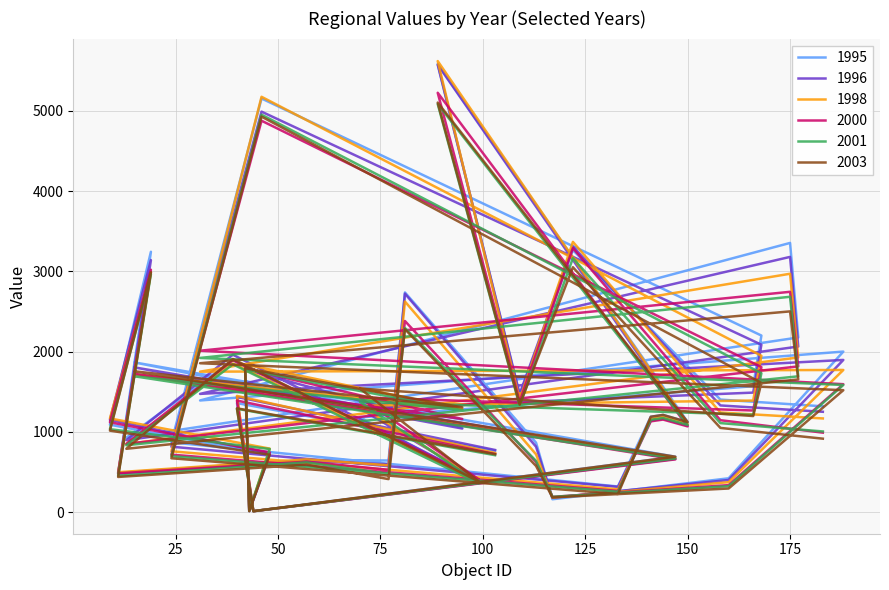

What is the average value of the 1996 series?

1476